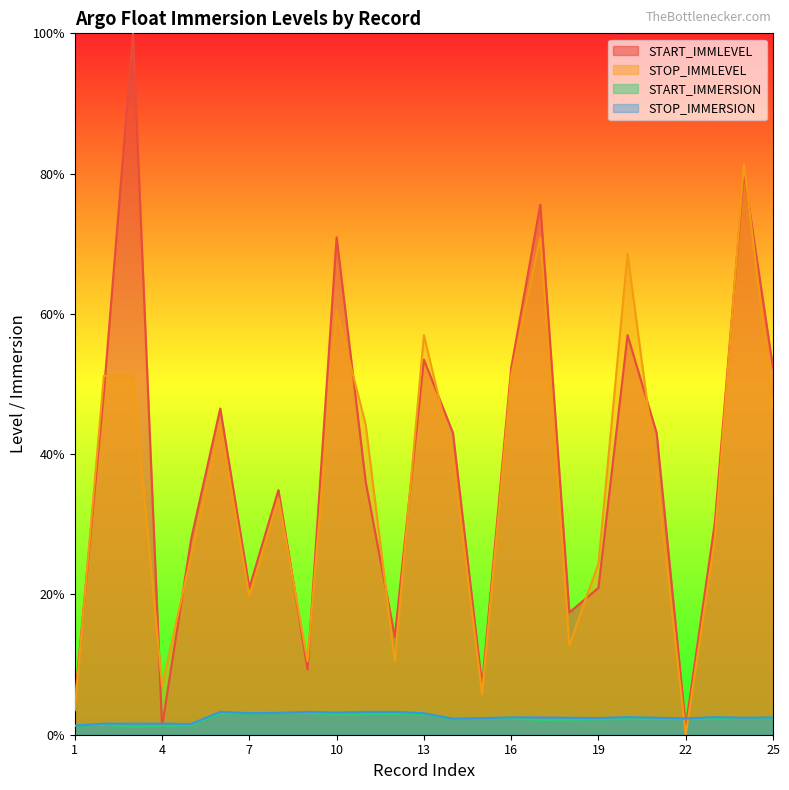

Reading right to left, list all the values displayed in this chart.

START_IMMLEVEL: 25=52.3	24=80.2	23=30.2	22=1.2	21=43.0	20=57.0	19=20.9	18=17.4	17=75.6	16=52.3	15=7.0	14=43.0	13=53.5	12=14.0	11=36.0	10=70.9	9=9.3	8=34.9	7=20.9	6=46.5	5=27.9	4=1.2	3=100.0	2=48.8	1=4.7
STOP_IMMLEVEL: 25=46.5	24=81.4	23=27.9	22=0.0	21=37.2	20=68.6	19=24.4	18=12.8	17=70.9	16=51.2	15=5.8	14=39.5	13=57.0	12=10.5	11=44.2	10=60.5	9=10.5	8=33.7	7=19.8	6=44.2	5=25.6	4=7.0	3=51.2	2=51.2	1=3.5
START_IMMERSION: 25=2.3	24=2.3	23=2.2	22=2.2	21=2.2	20=2.2	19=2.2	18=2.1	17=2.1	16=2.3	15=2.3	14=2.2	13=2.9	12=2.9	11=2.9	10=2.8	9=3.1	8=3.1	7=3.0	6=3.0	5=1.3	4=1.3	3=1.1	2=1.4	1=1.3
STOP_IMMERSION: 25=2.5	24=2.4	23=2.5	22=2.3	21=2.4	20=2.5	19=2.4	18=2.4	17=2.5	16=2.5	15=2.4	14=2.3	13=3.1	12=3.3	11=3.3	10=3.2	9=3.3	8=3.1	7=3.1	6=3.3	5=1.5	4=1.6	3=1.6	2=1.6	1=1.3